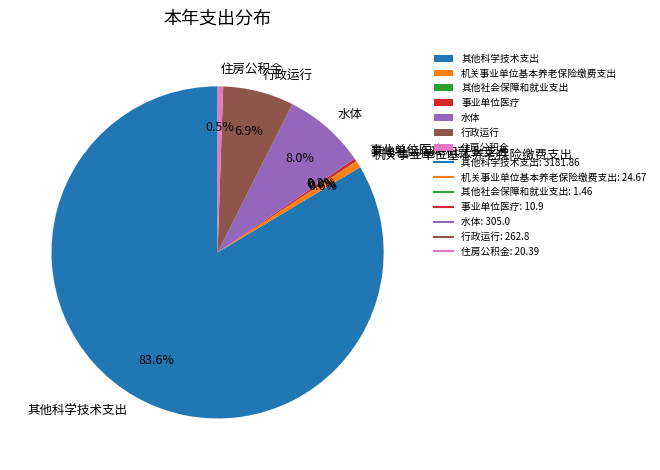

To the nearest percent, what is the difference between the 水体 and 行政运行 slice percentages?

1%